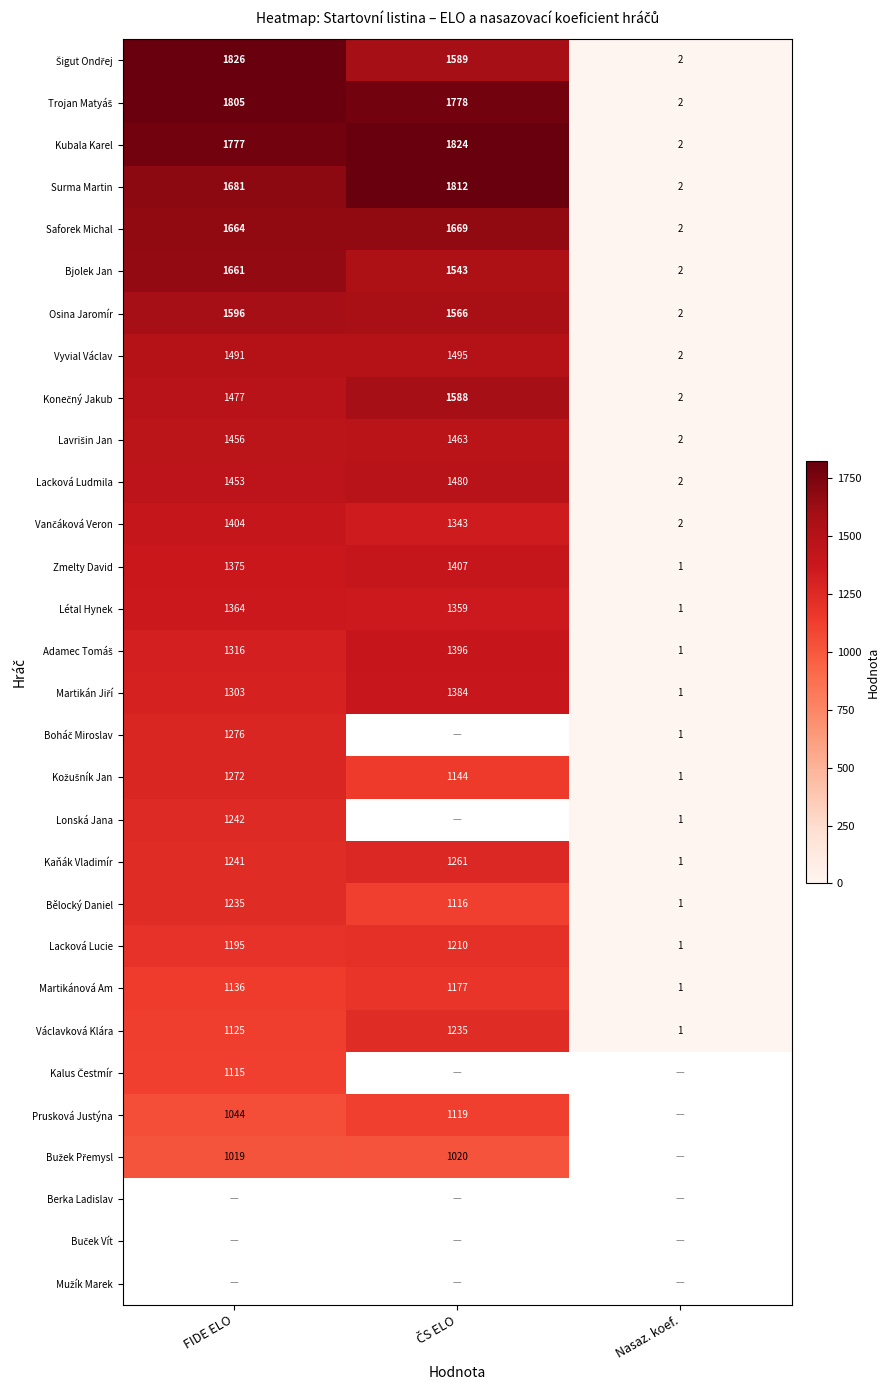

Where is Surma Martin nearest to the value 907?

FIDE ELO